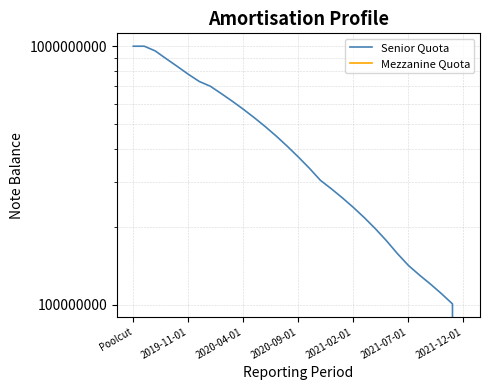

Is the value of Senior Quota at 8 greater than the value of Mezzanine Quota at 24?

Yes